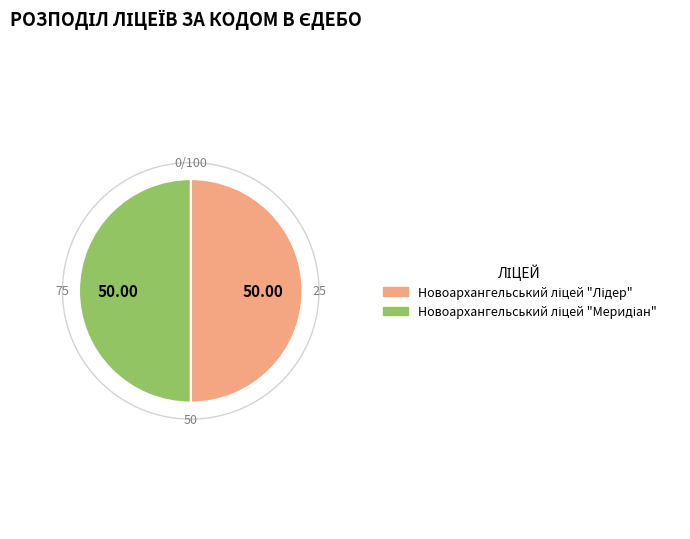

Which category accounts for the majority?

Новоархангельський ліцей "Меридіан"